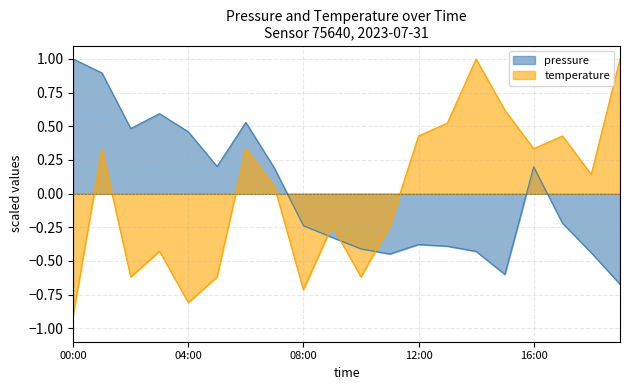

Which series has the widest spread of values?

temperature